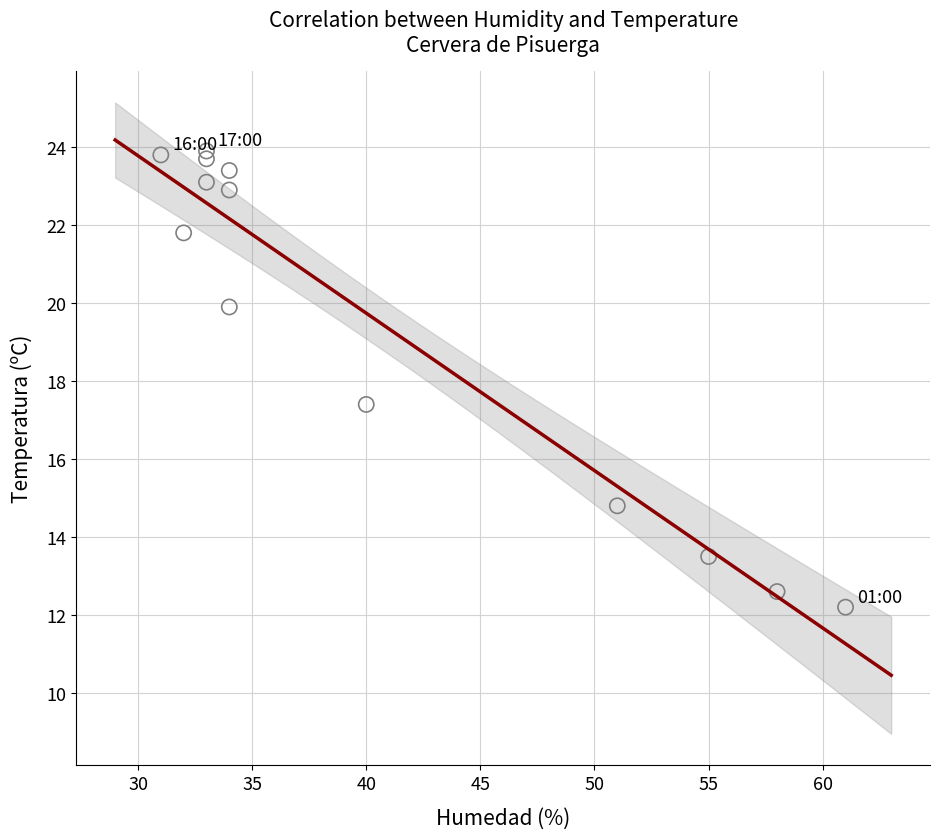

What Y value in the scatter plot is closest to 18?

17.4